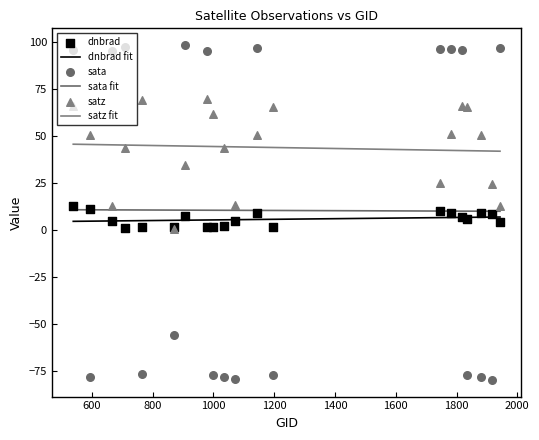

Which series reaches the maximum Y coordinate?

sata